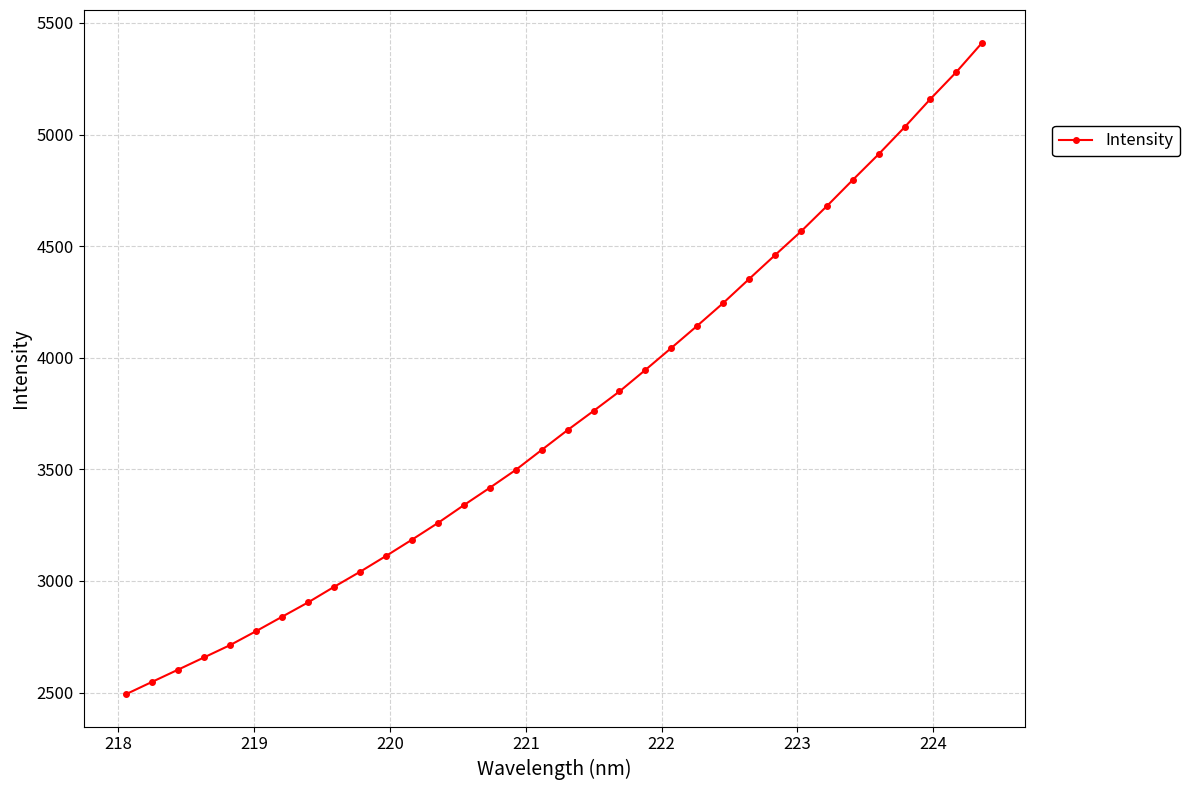

What is the sum of all values?

127262.1